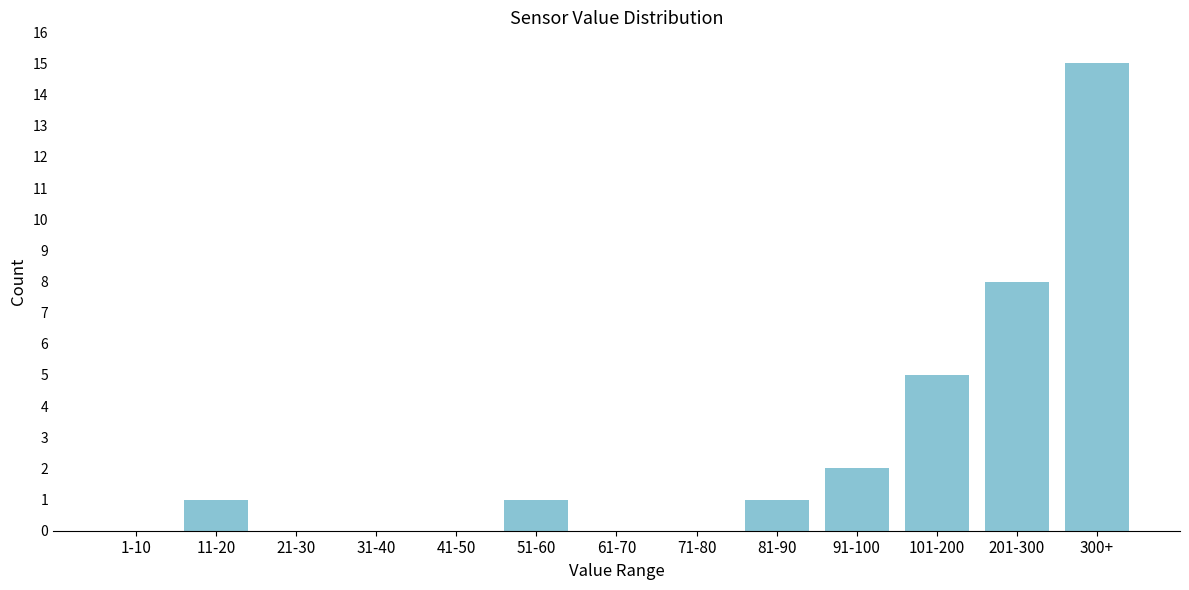

Reading left to right, what are all the values shown in this chart?

1-10=0	11-20=1	21-30=0	31-40=0	41-50=0	51-60=1	61-70=0	71-80=0	81-90=1	91-100=2	101-200=5	201-300=8	300+=15